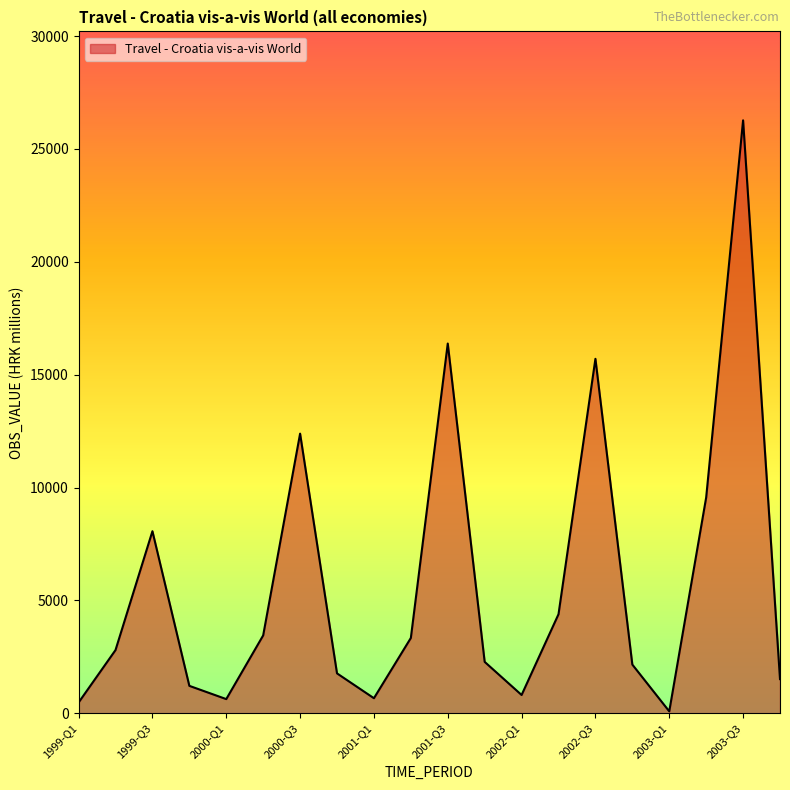

What is the difference between the maximum and minimum values?

26184.0